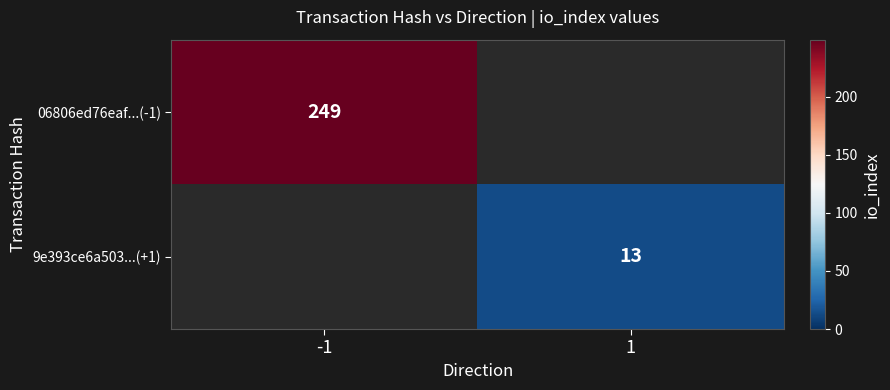

Is it true that 9e393ce6a503...(+1) equals 20 at 1?

False